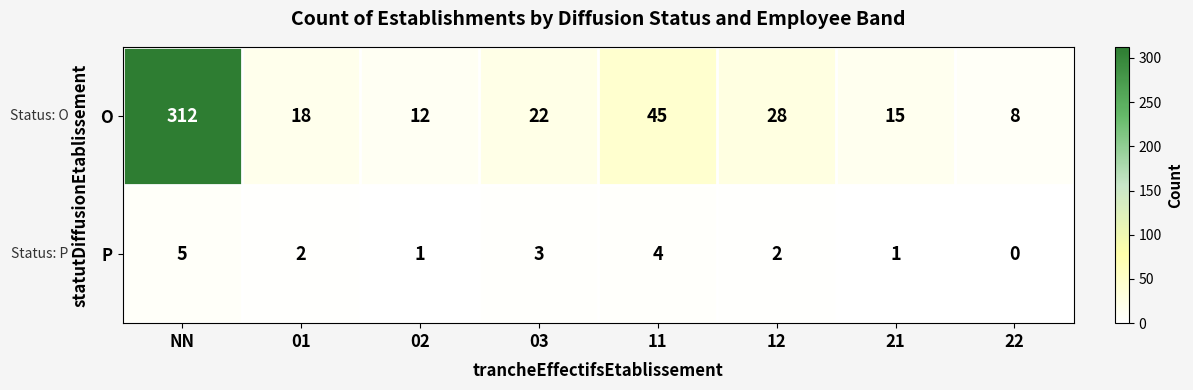

Is it true that O equals 8 at 22?

True